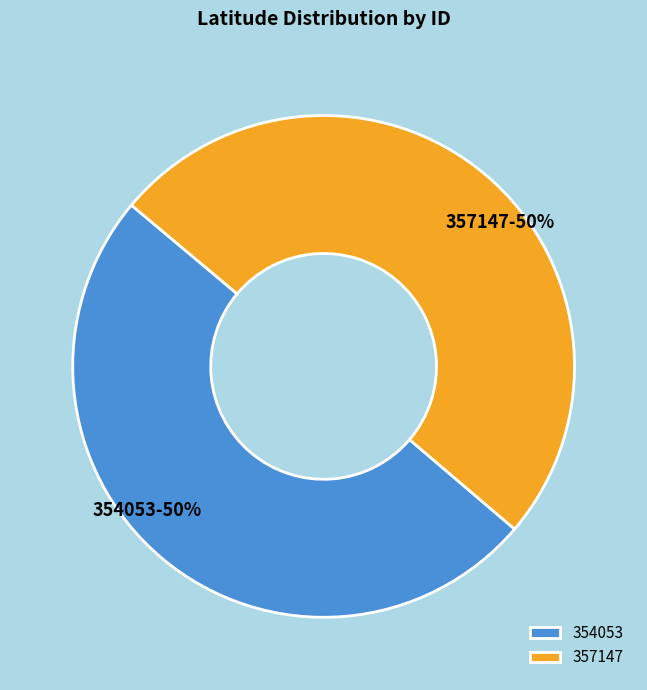

Is the sum of 357147 and 354053 greater than half?

Yes